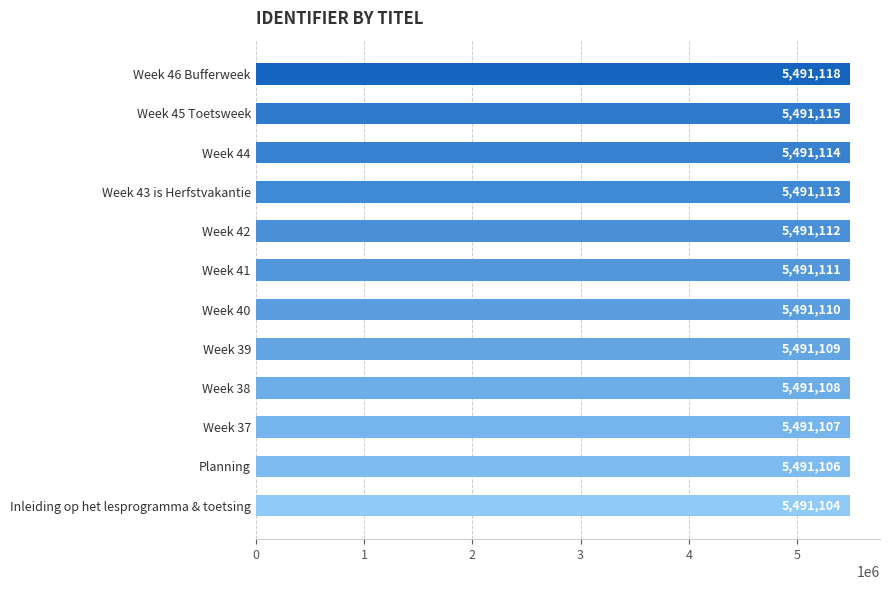

What is the sum of the values at Week 37 and Week 46 Bufferweek?

10982225